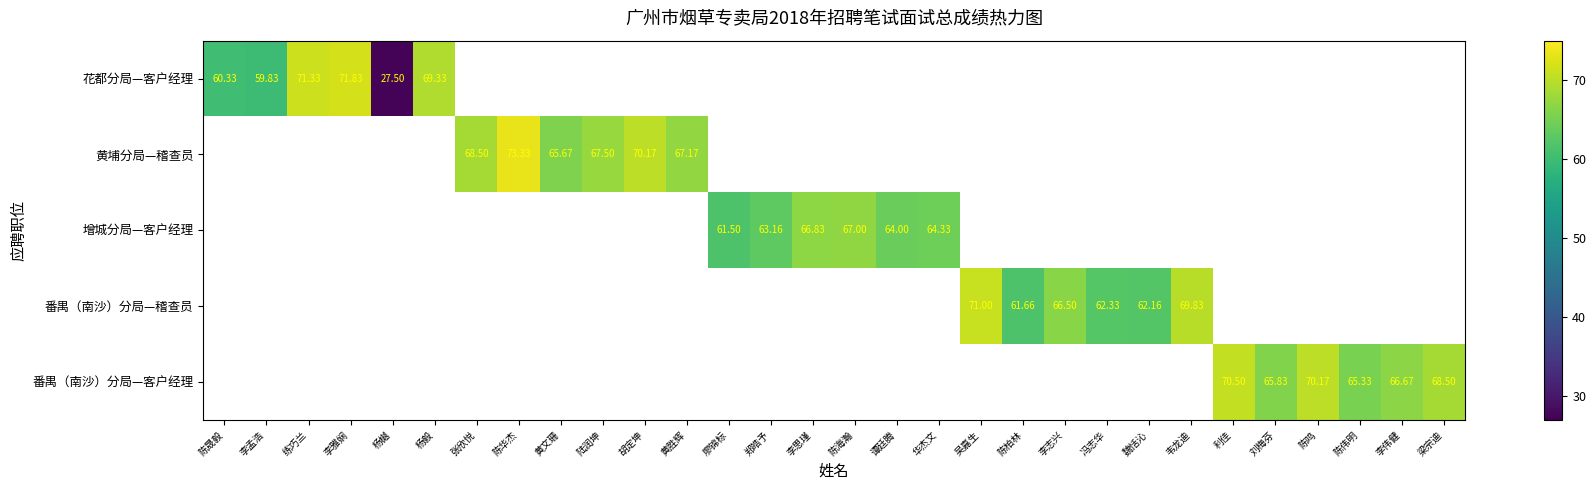

Which category has the highest value across all series?

陈华杰